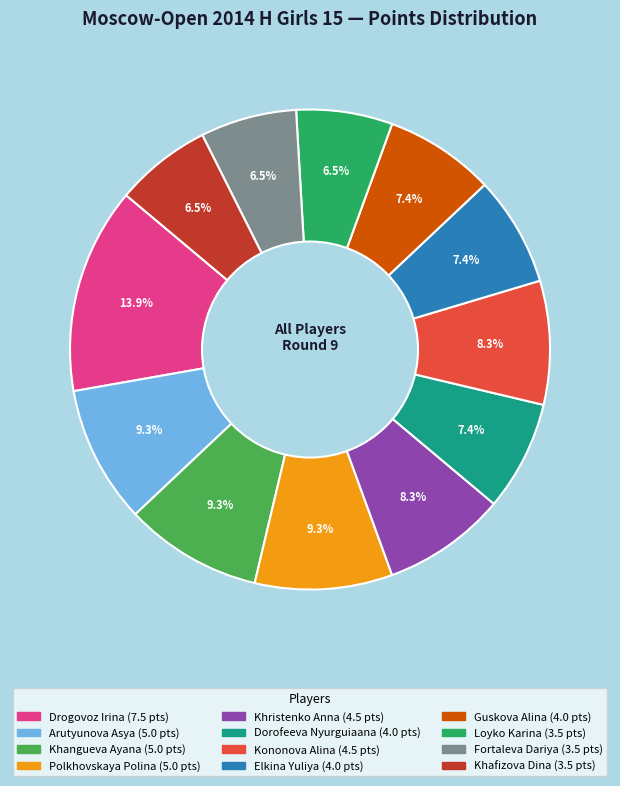

Is it true that Khangueva Ayana is 9% of the pie?

True